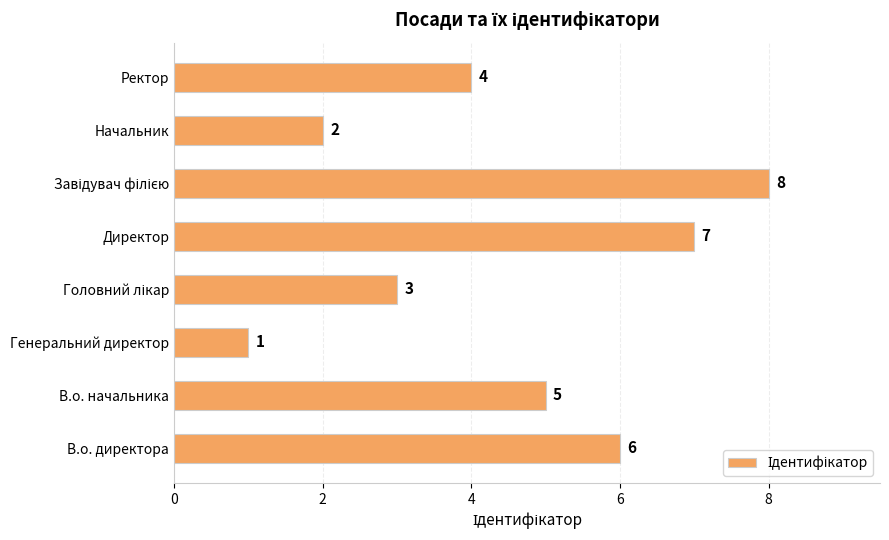

What is the difference between the maximum and minimum values?

7